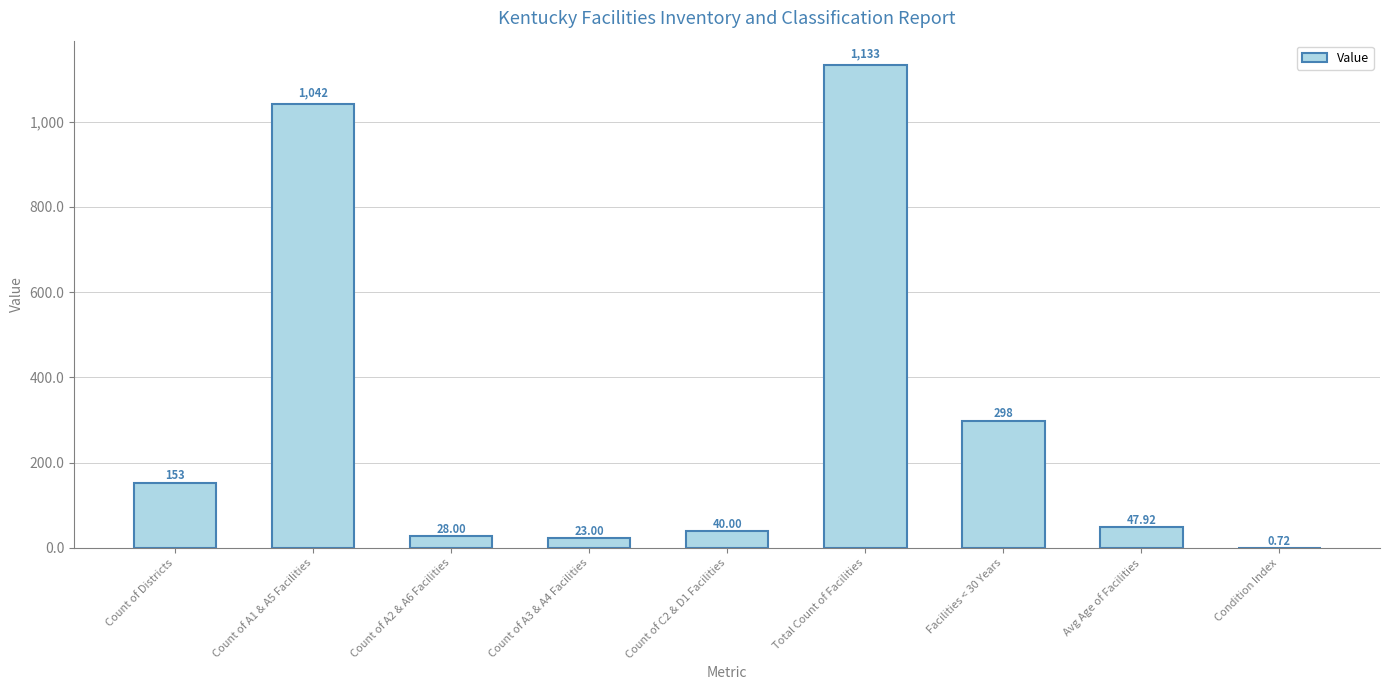

At which category does the chart reach its peak across all series?

Total Count of Facilities